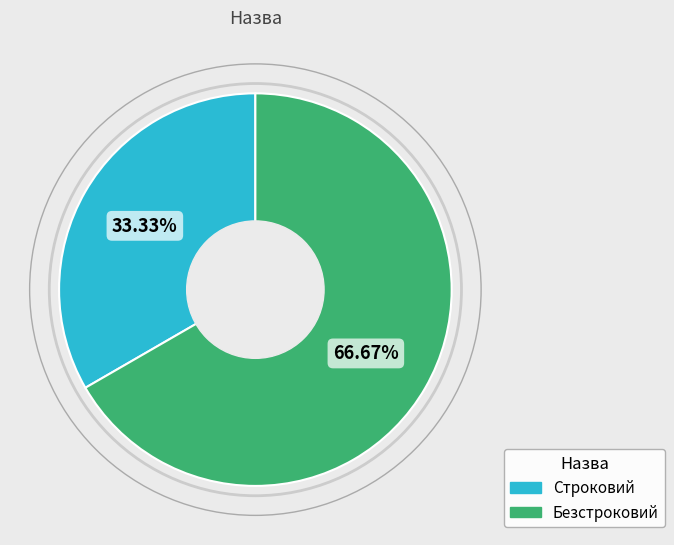

Rank the categories by value from lowest to highest.

Строковий, Безстроковий